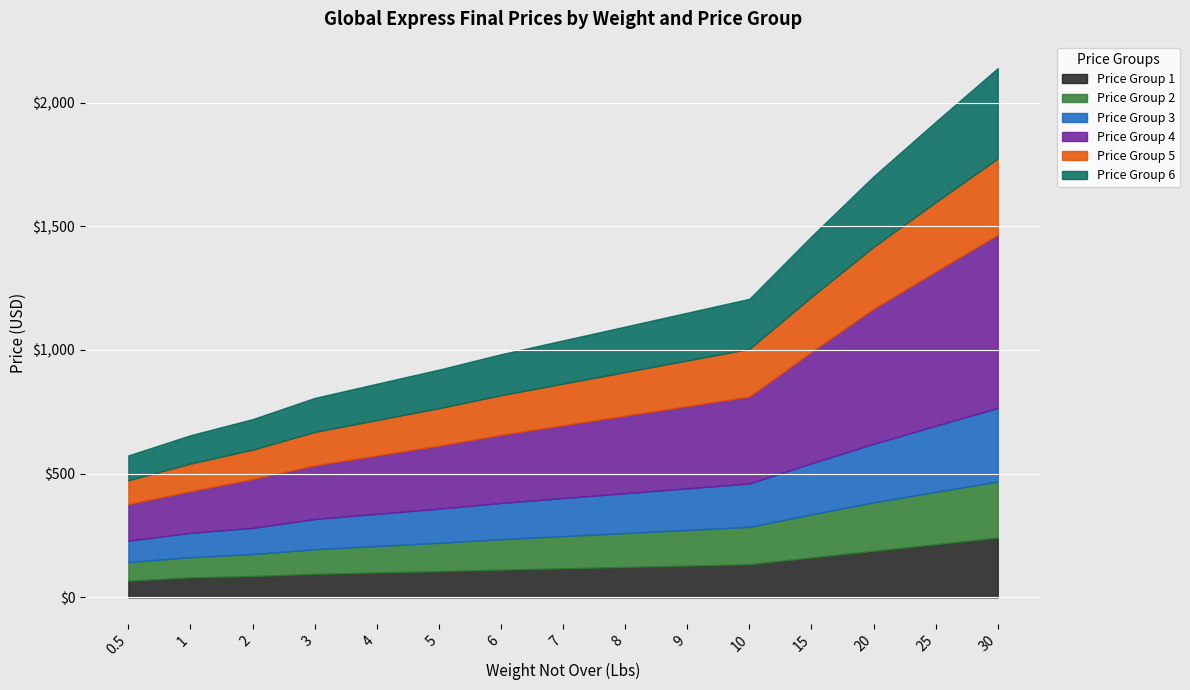

Reading left to right, what are all the values shown in this chart?

Price Group 1: 67.5	80.8	86.4	95.0	100.7	106.0	112.3	117.7	123.1	128.4	133.9	161.4	188.1	214.9	241.6
Price Group 2: 75.2	81.9	89.0	99.8	107.3	114.8	123.0	130.1	137.1	144.2	151.2	174.3	196.2	211.8	227.1
Price Group 3: 86.7	98.3	105.7	121.8	129.8	137.7	146.5	153.8	160.9	168.2	175.4	206.3	236.3	266.9	296.9
Price Group 4: 147.7	168.4	197.2	217.0	236.1	255.2	275.6	294.6	313.4	332.4	351.4	450.4	546.0	623.6	700.0
Price Group 5: 96.1	111.6	119.0	135.1	143.1	151.1	160.0	168.1	176.2	184.4	192.5	222.0	250.5	280.0	308.7
Price Group 6: 100.7	114.6	123.4	137.5	146.7	156.0	165.4	174.7	183.9	193.1	202.4	245.0	284.7	325.1	365.0